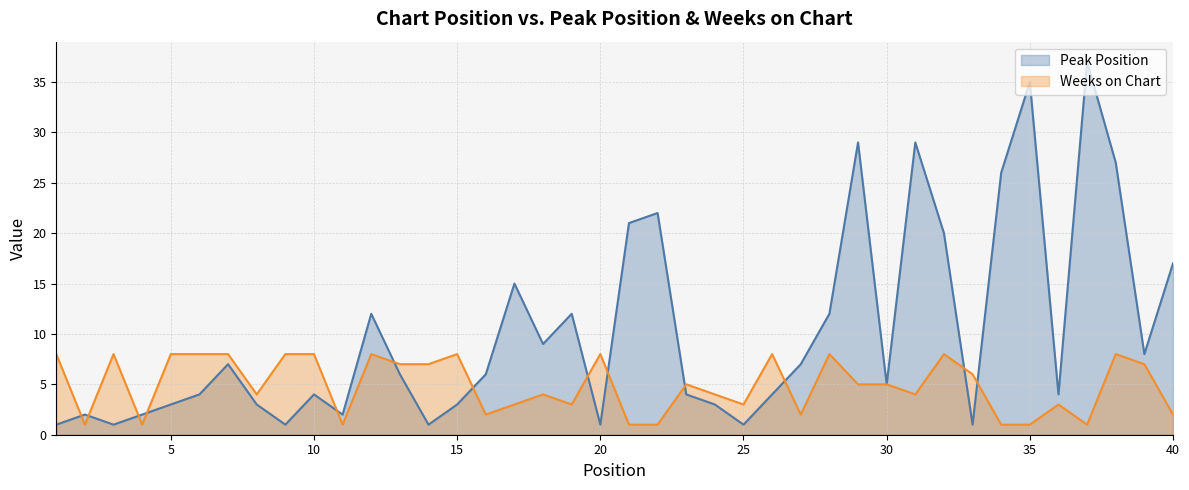

What is the minimum value for Peak Position?

1